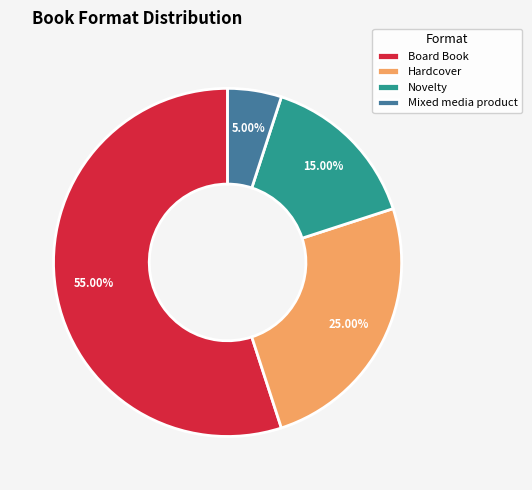

What percentage is NOT represented by Hardcover?

75.0%